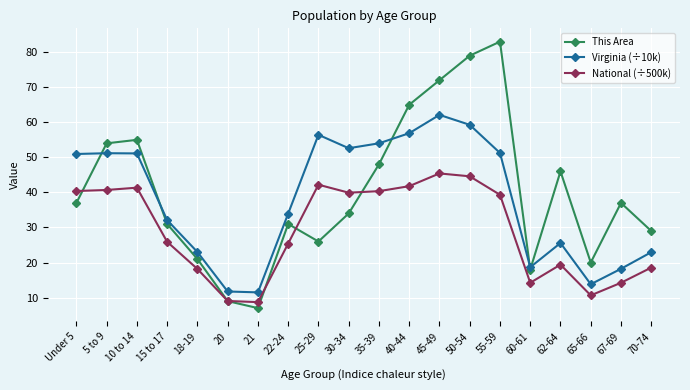

What is the sum of the National (÷500k) values at 21 and 25-29?

50.9